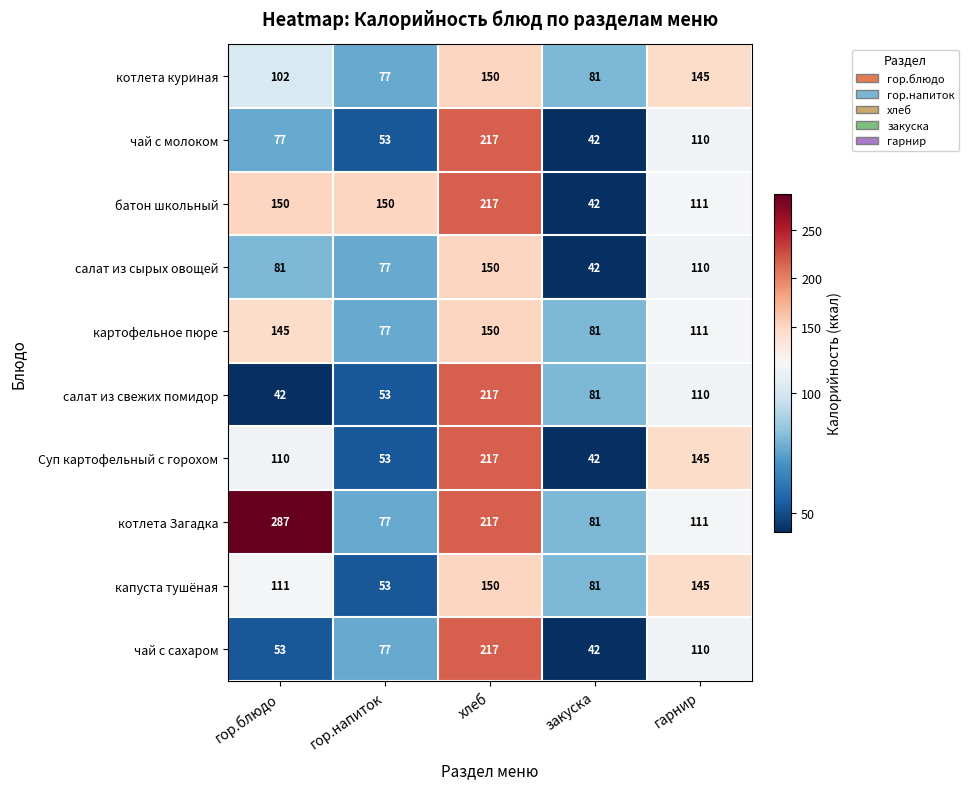

At which category is the sum across all series the highest?

хлеб